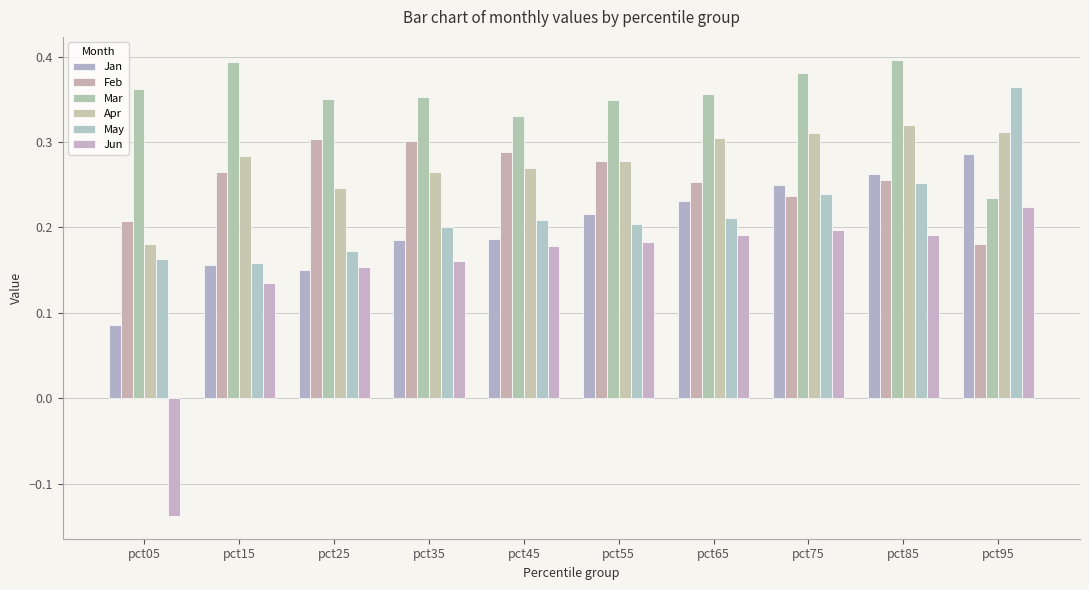

What is the greatest value displayed?

0.4